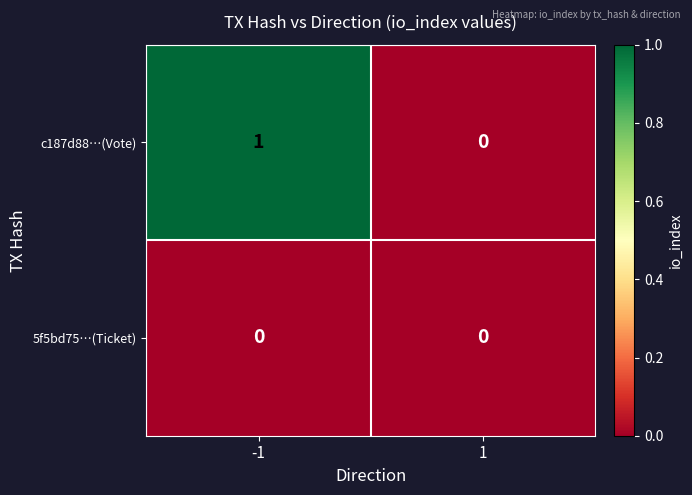

The c187d88…(Vote) series shows 2 at -1. True or false?

False